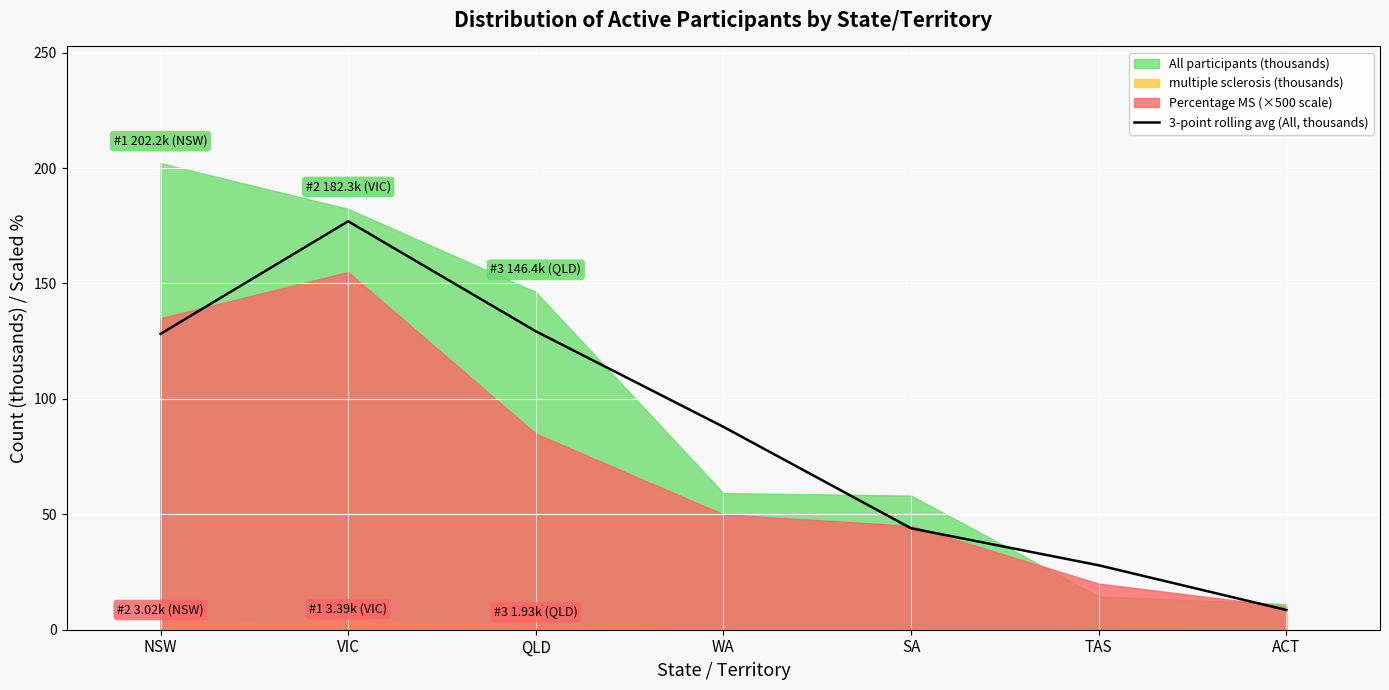

At which label is 3-point rolling avg (All, thousands) closest to 92?

WA